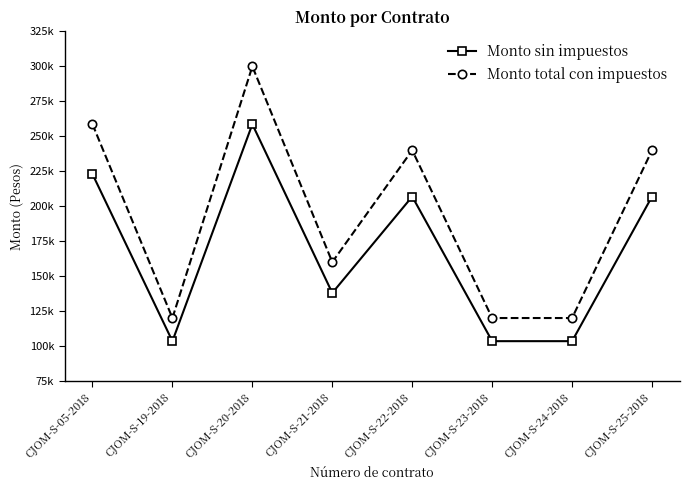

List the series in order of their overall mean, highest first.

Monto total con impuestos, Monto sin impuestos